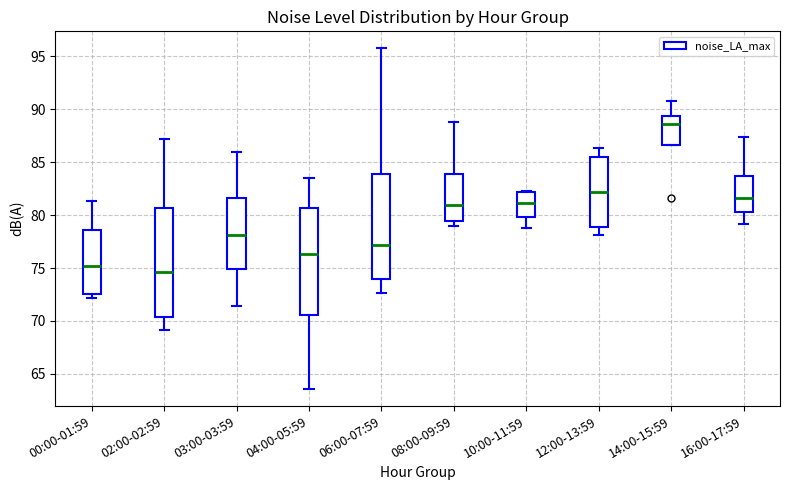

Which box's median line is the lowest?

02:00-02:59